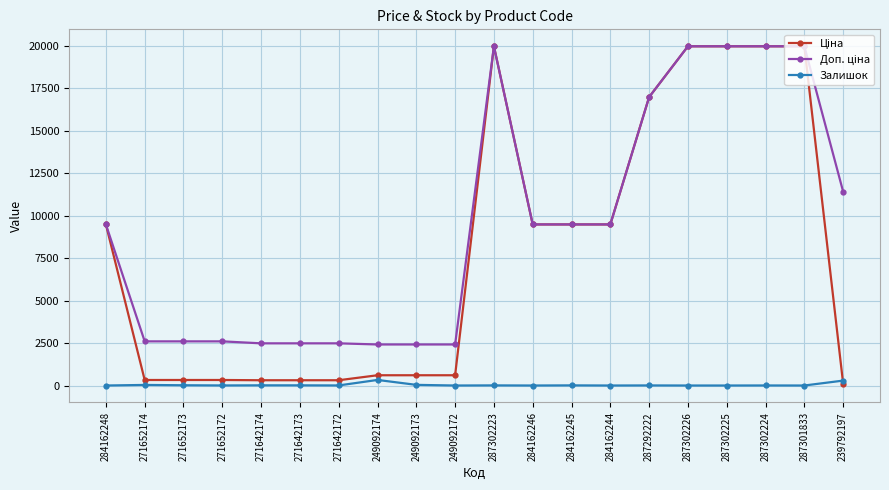

What is the greatest value displayed?

19964.2